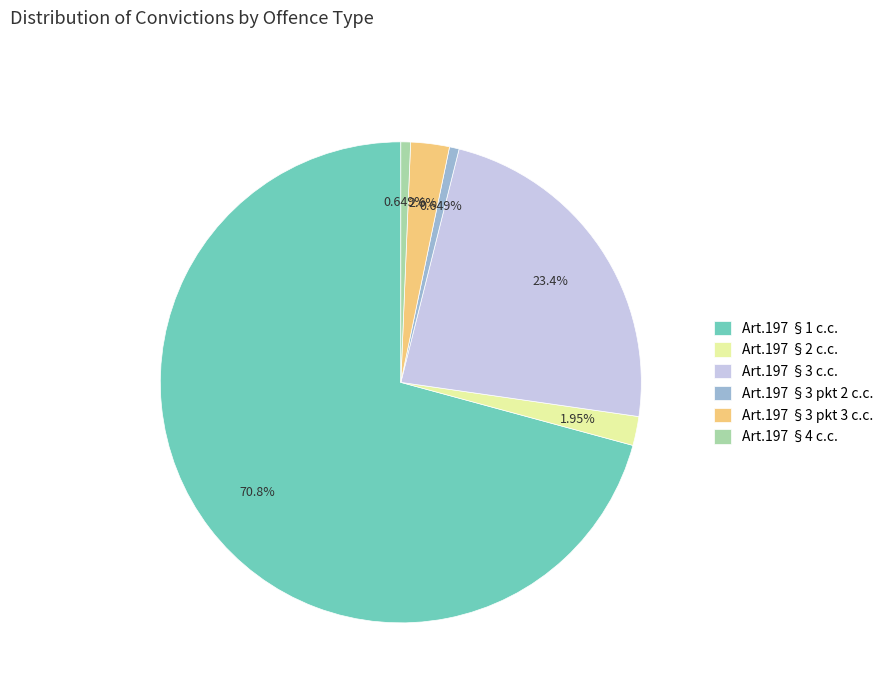

To the nearest percent, what is the average slice percentage?

17%